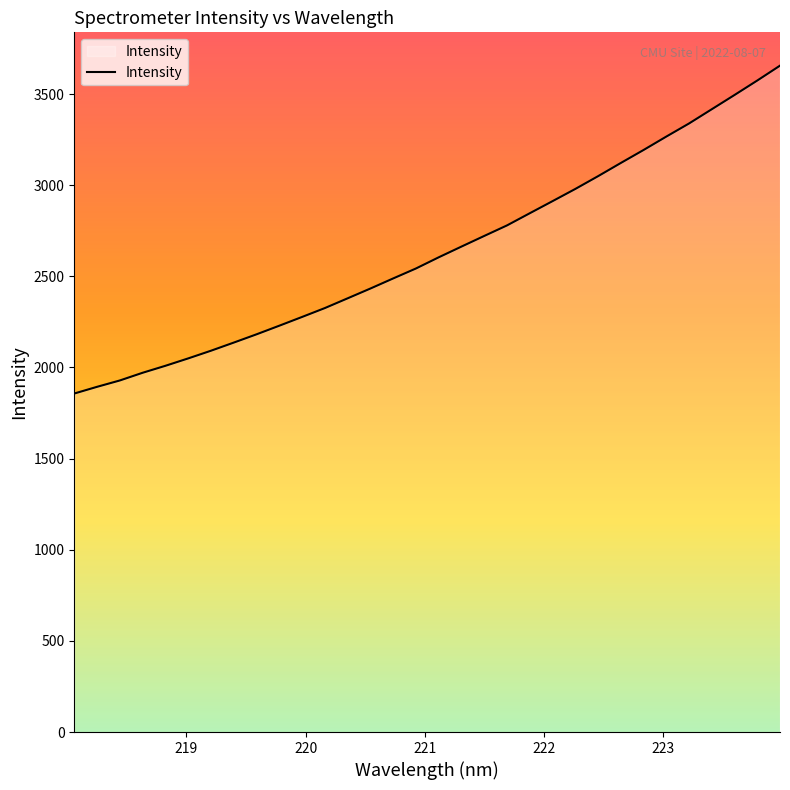

What is the minimum value shown in the chart?

1857.1